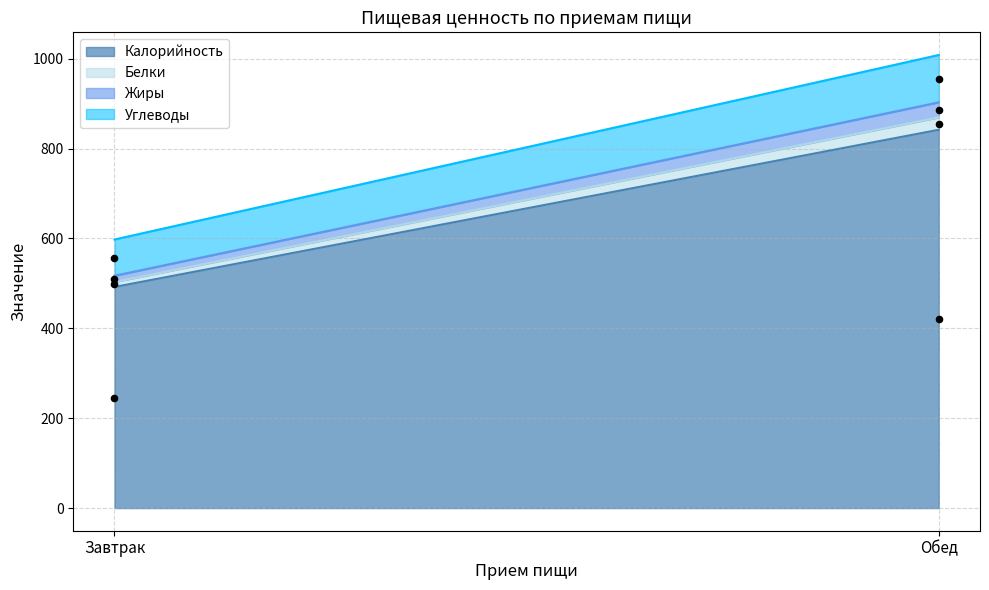

Is the value of Жиры at Завтрак greater than the value of Белки at Обед?

No